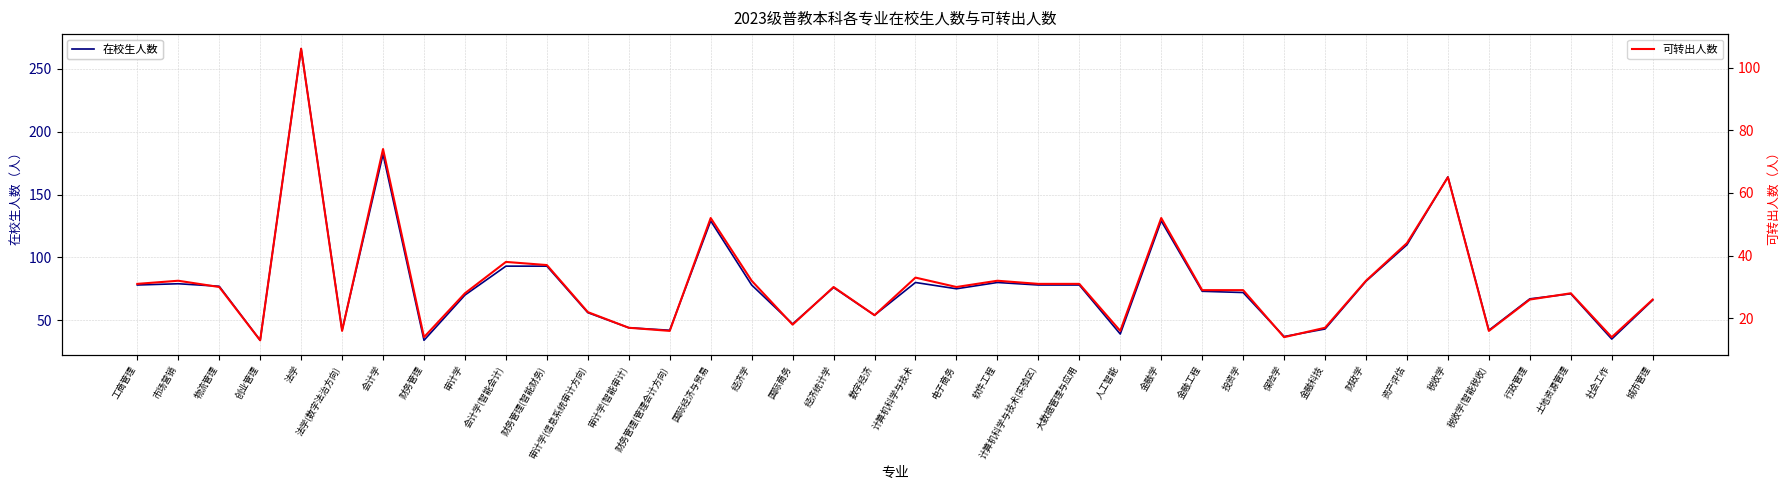

Which category has the lowest value across all series?

创业管理